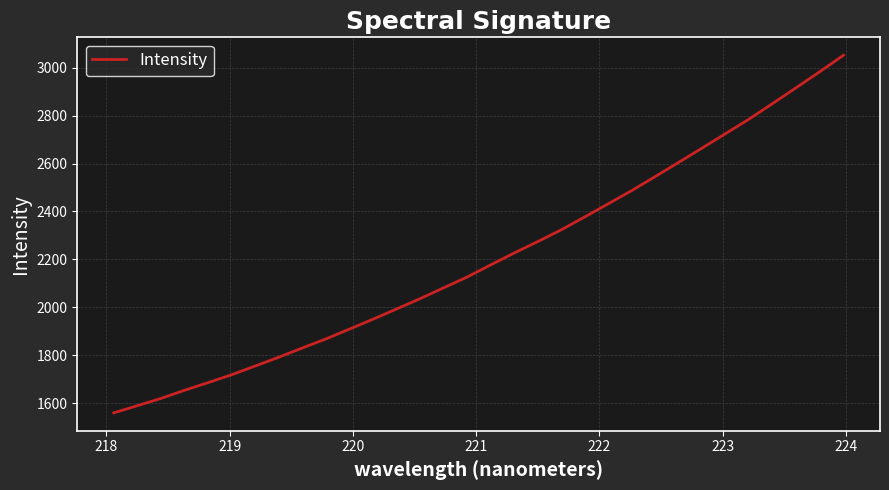

What is the maximum value shown in the chart?

3052.2